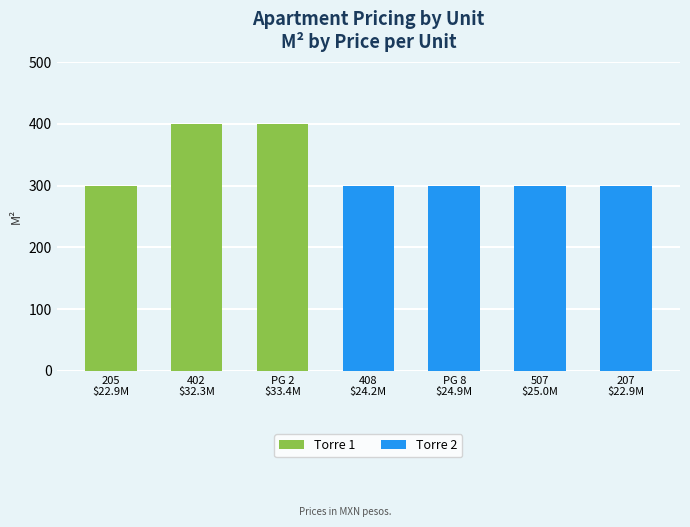

What is the difference between the maximum and minimum values?

100